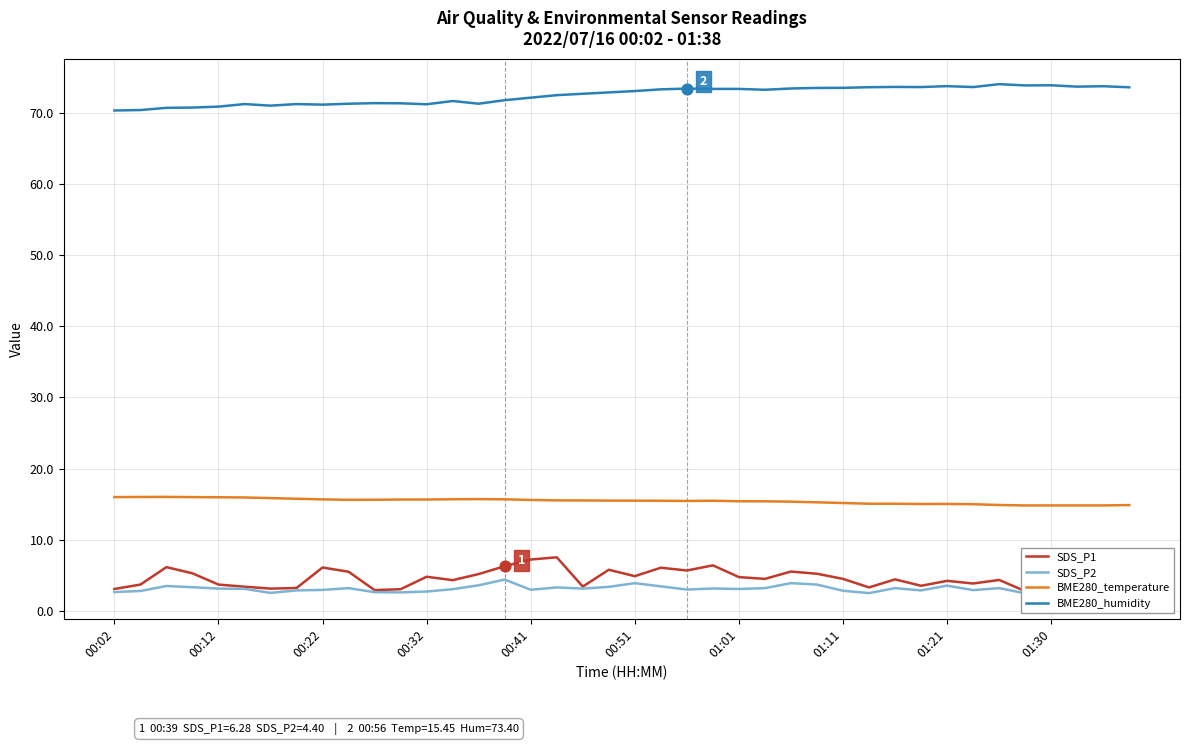

At which category is the sum across all series the highest?

17